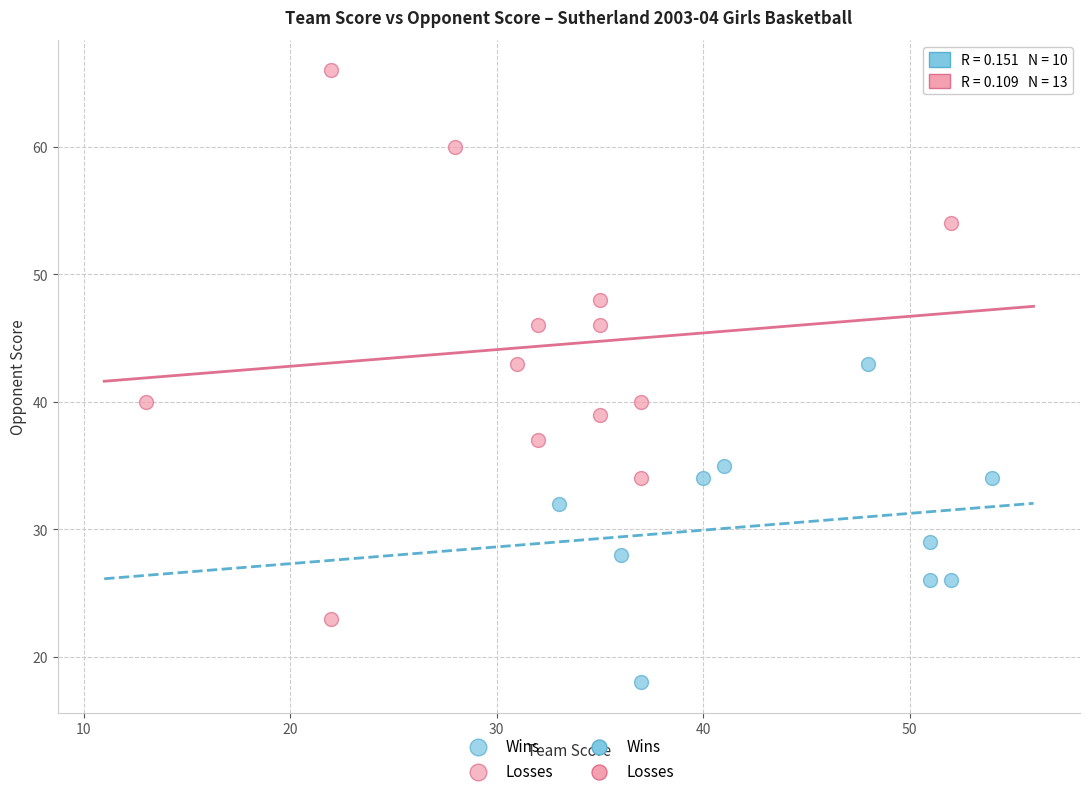

Which series contains the highest Y value?

Losses